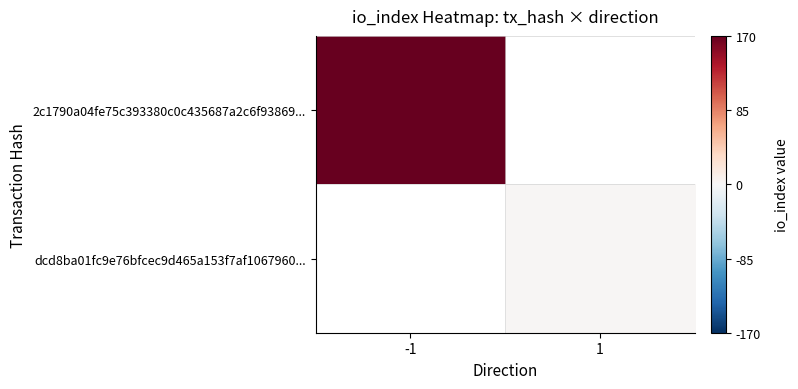

Which series has the largest range (max minus min)?

2c1790a04fe75c393380c0c435687a2c6f93869...